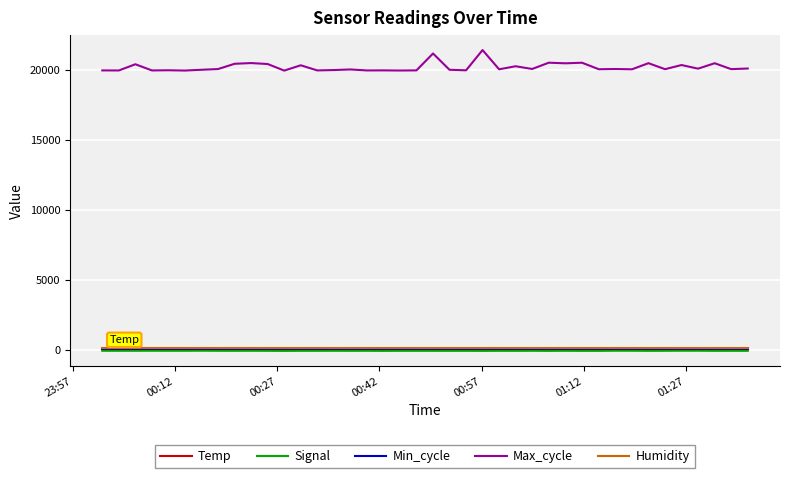

Which series has the widest spread of values?

Max_cycle